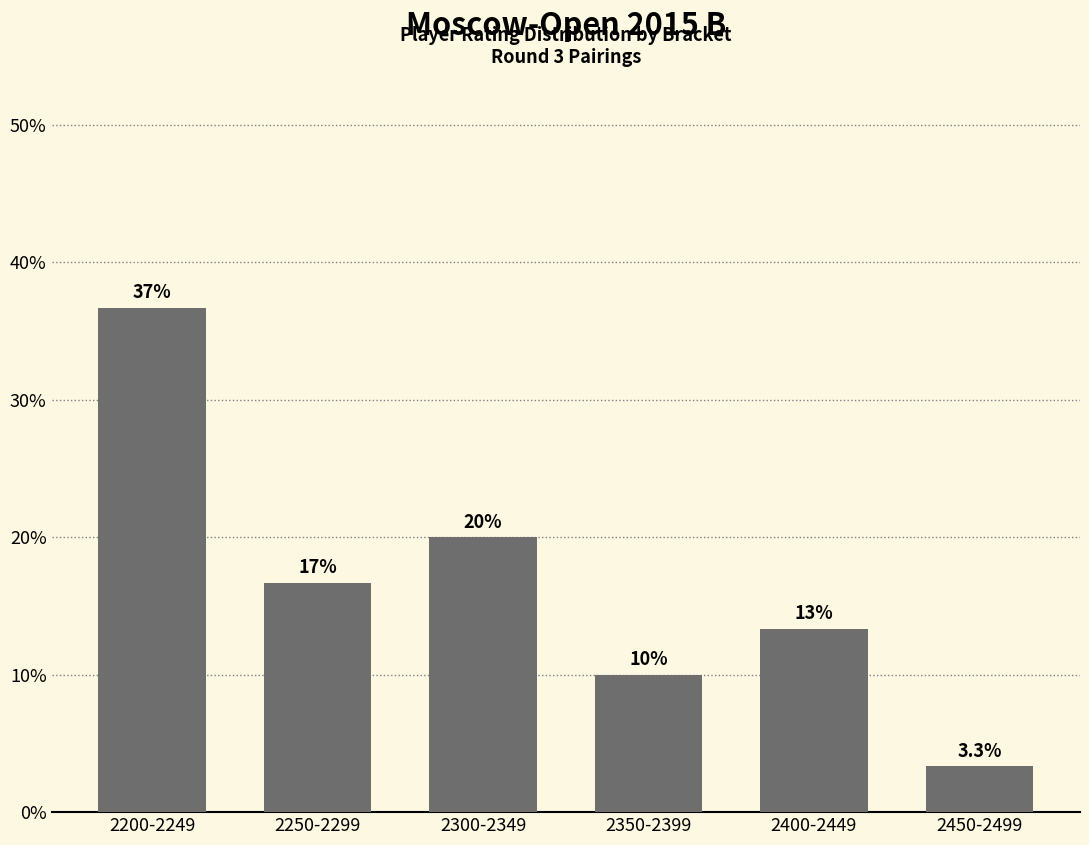

Read the value at 2450-2499.

3.3